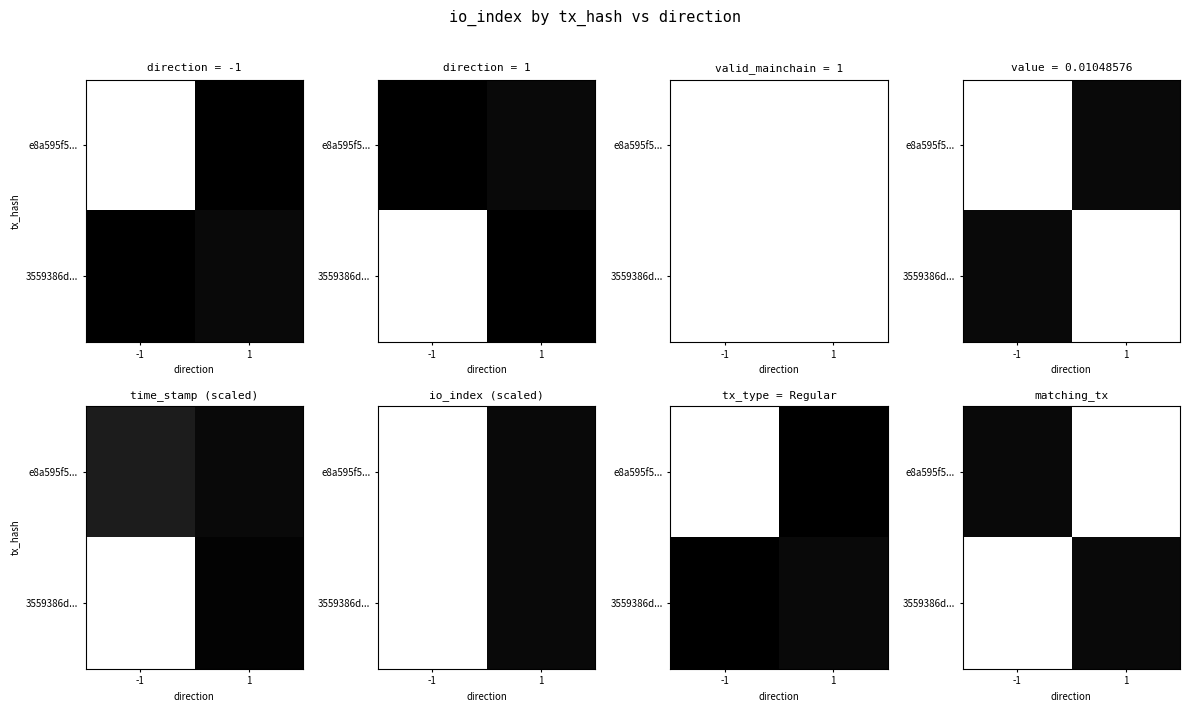

What is the smallest value displayed?

14